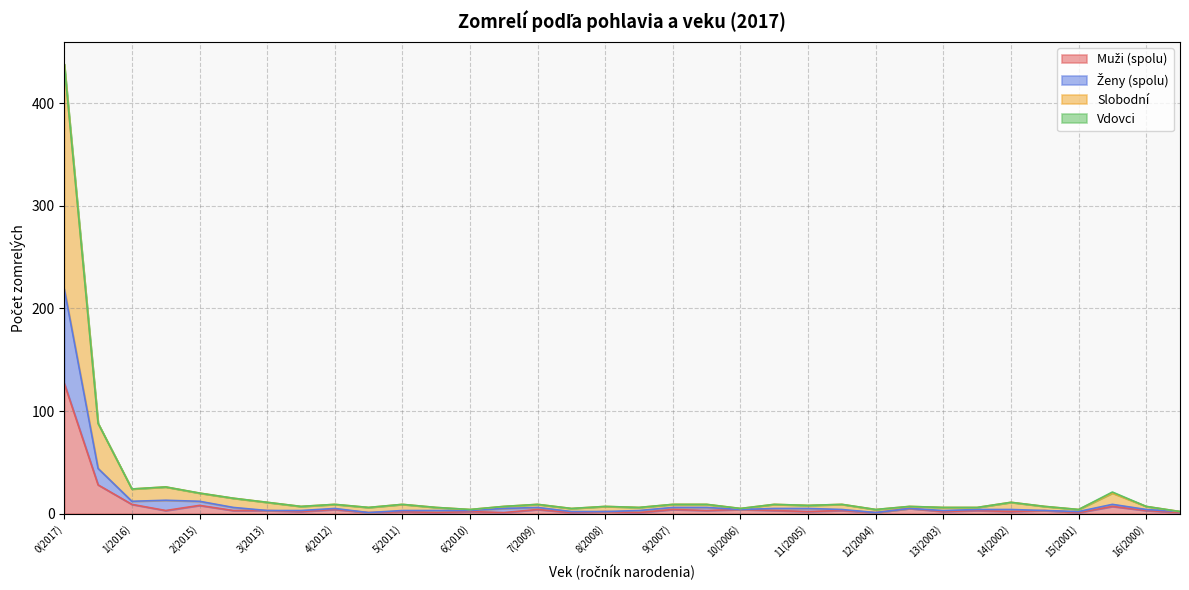

How many values in the Ženy (spolu) series exceed 4?

15